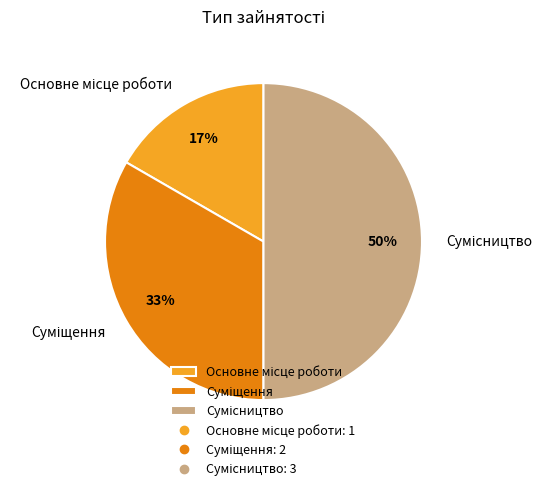

To the nearest percent, what is the difference between the largest and smallest slice percentages?

33%